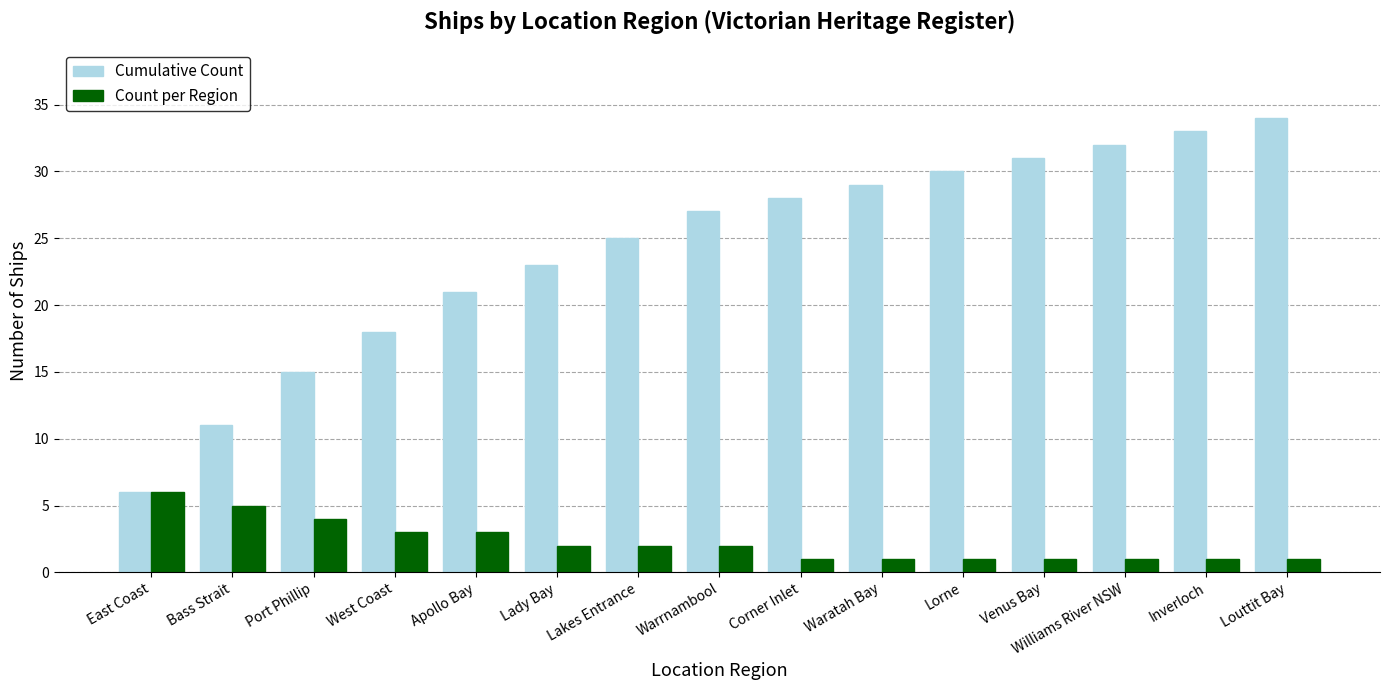

How many groups of bars are there?

15